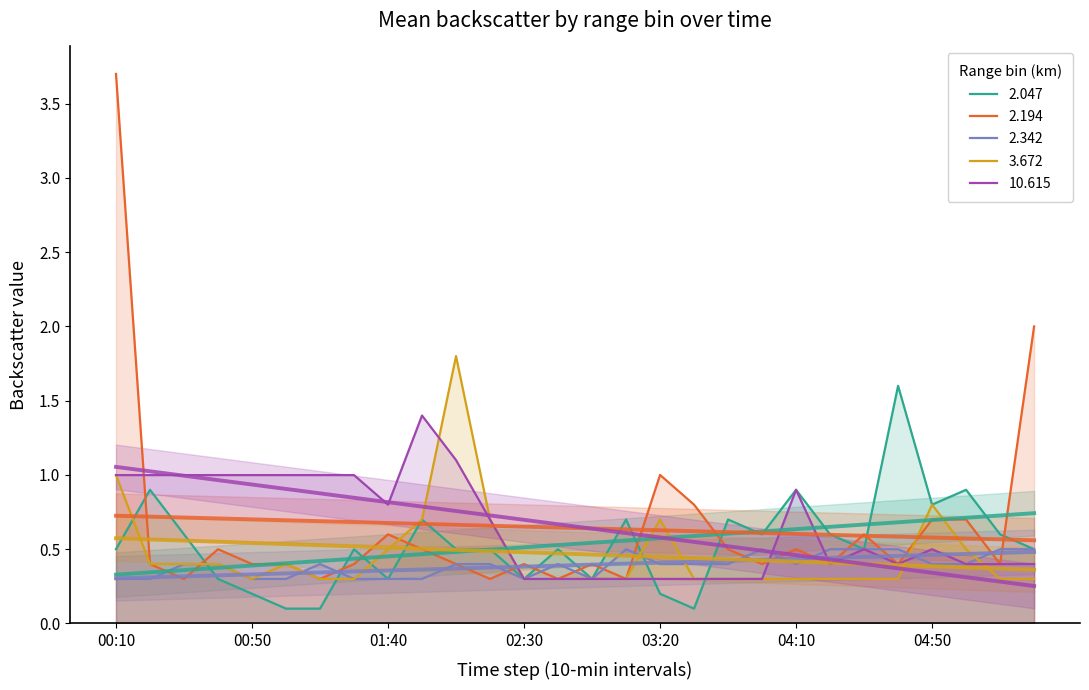

List the series in order of their peak value, lowest first.

2.342, 10.615, 2.047, 3.672, 2.194